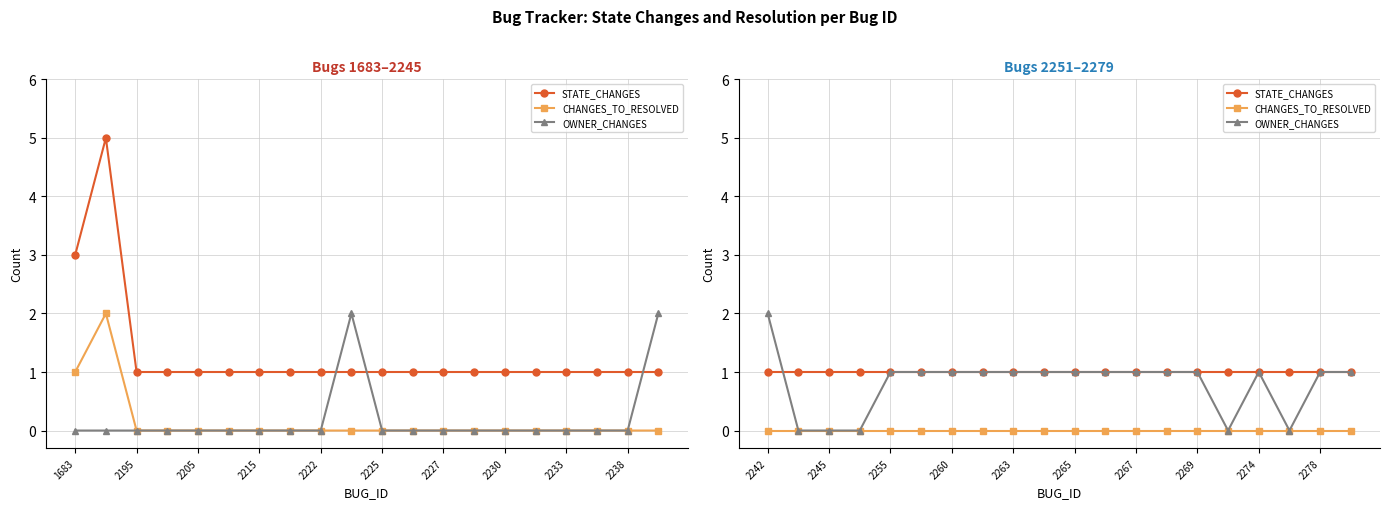

Which label corresponds to the smallest value in the chart?

2242